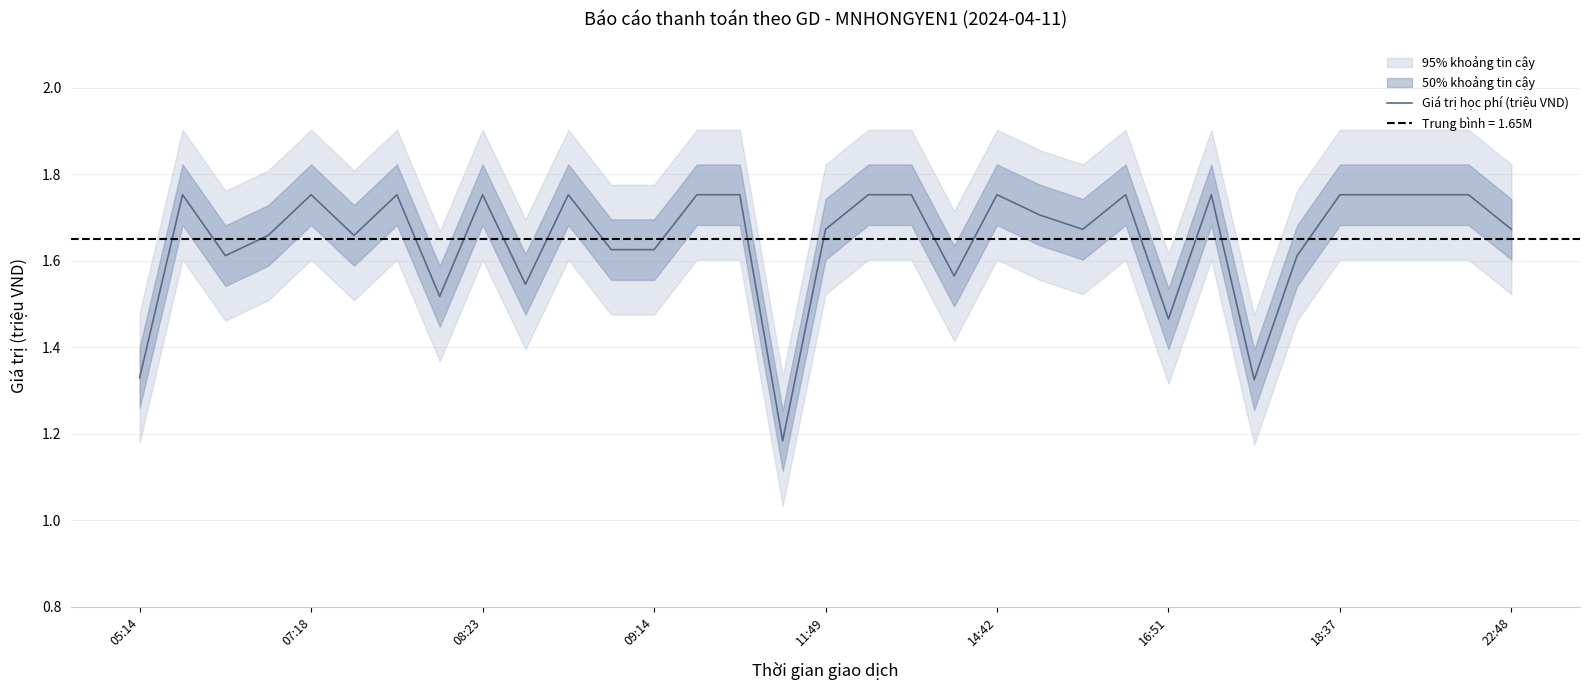

The value at 29 is 0.6. True or false?

False